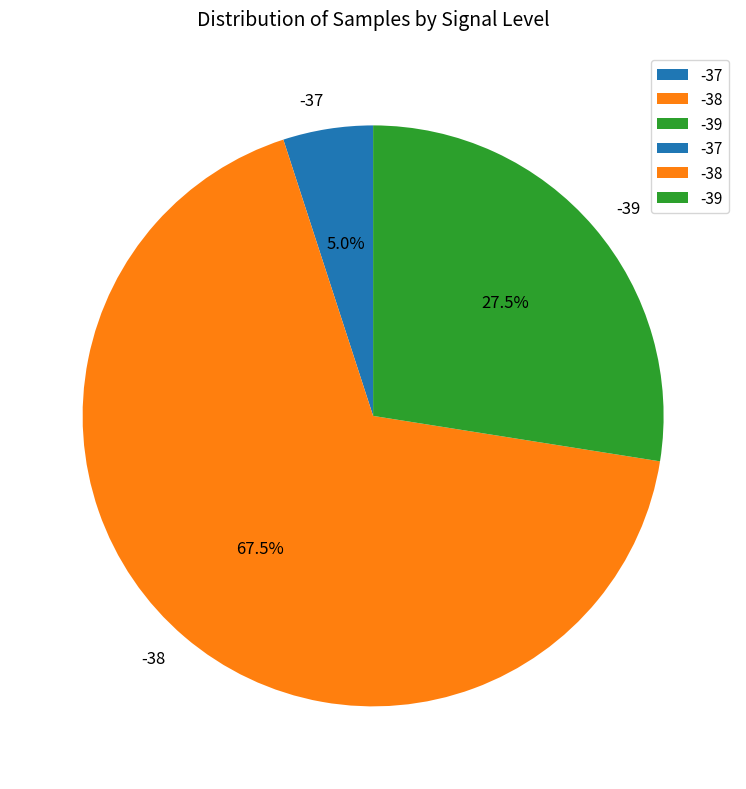

Which slice is the smallest?

-37